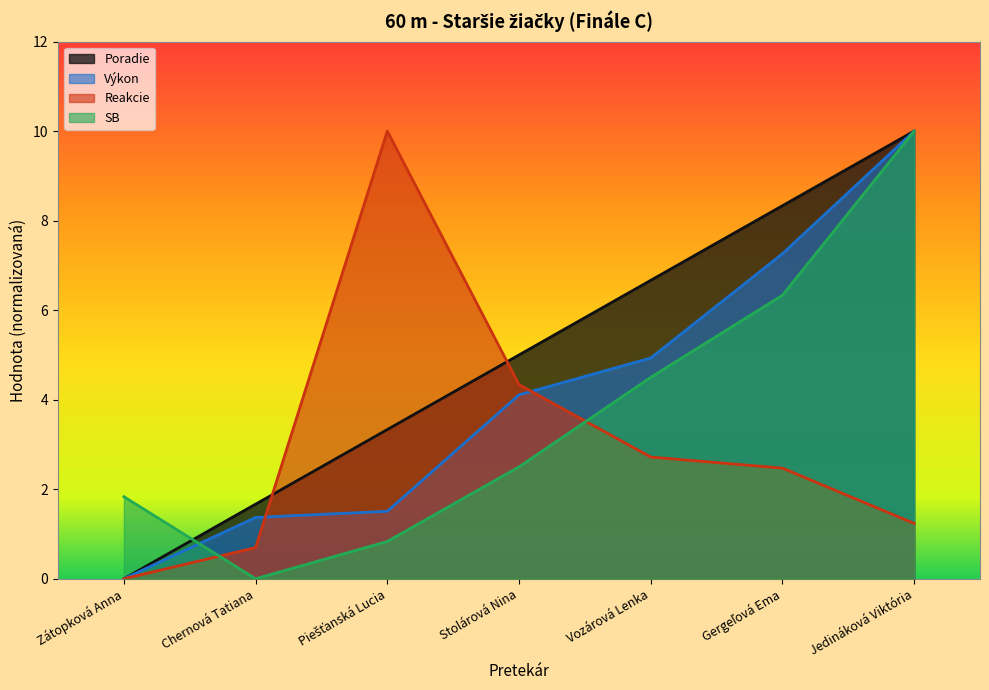

What is the difference between the second highest and second lowest values in the Poradie series?

6.7